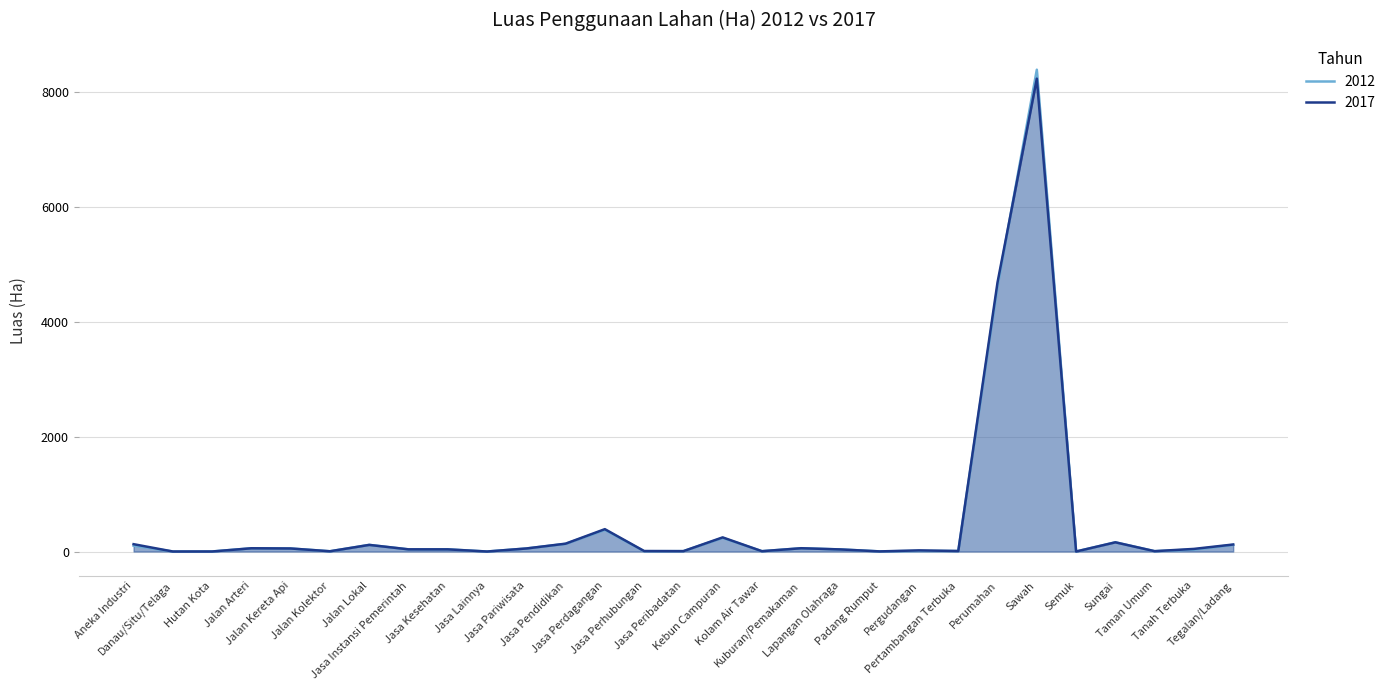

Which series has the largest total across all categories?

2012